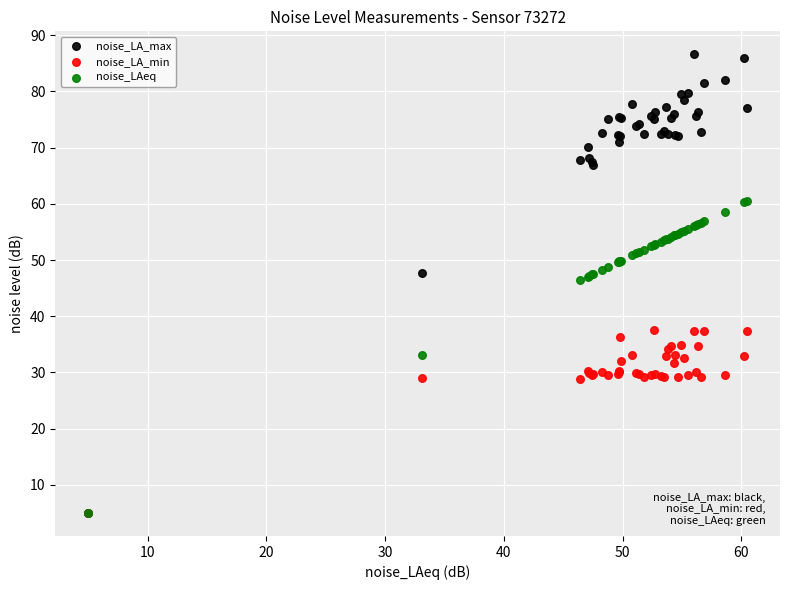

Which series contains the highest Y value?

noise_LA_max